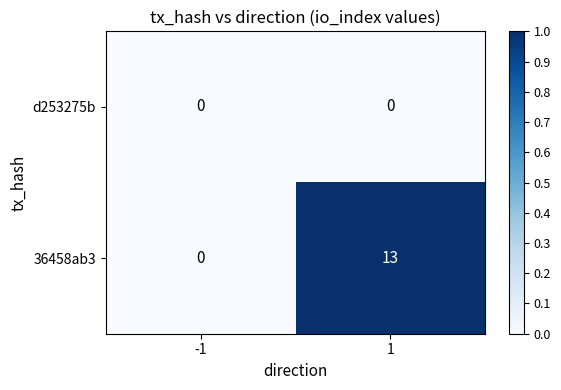

Rank the series at 1 from lowest to highest value.

d253275b, 36458ab3